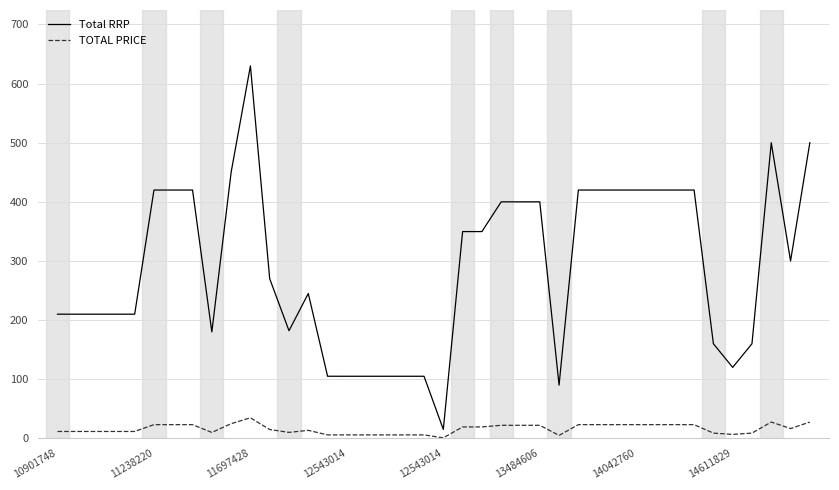

What is the lowest value of the Total RRP series?

15.0